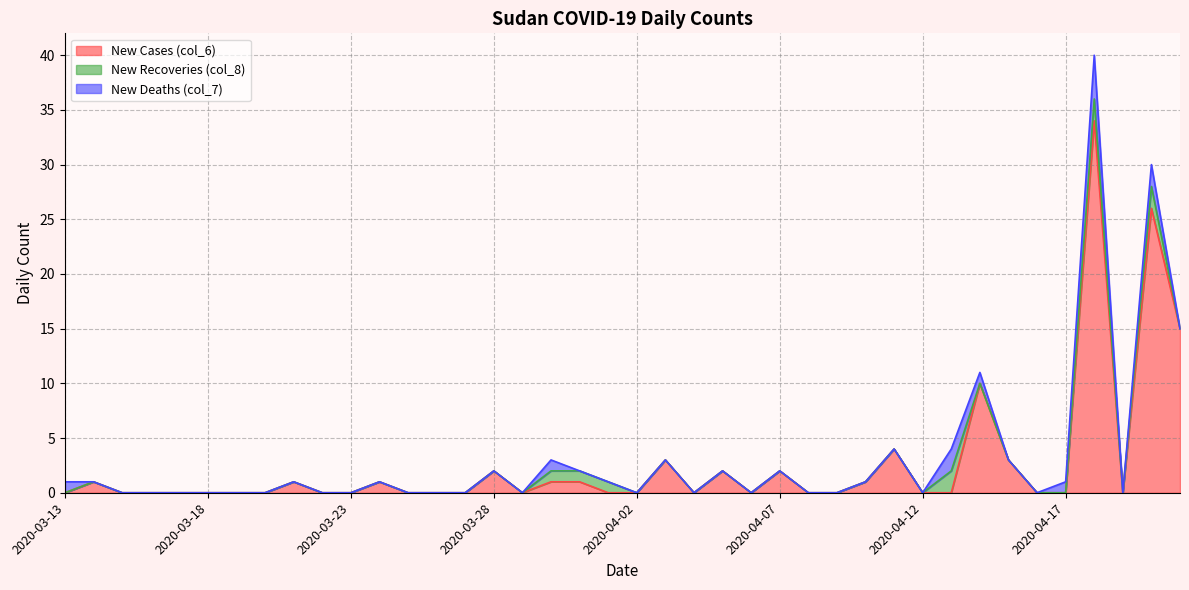

Does the chart display data point markers on the line(s)?

No